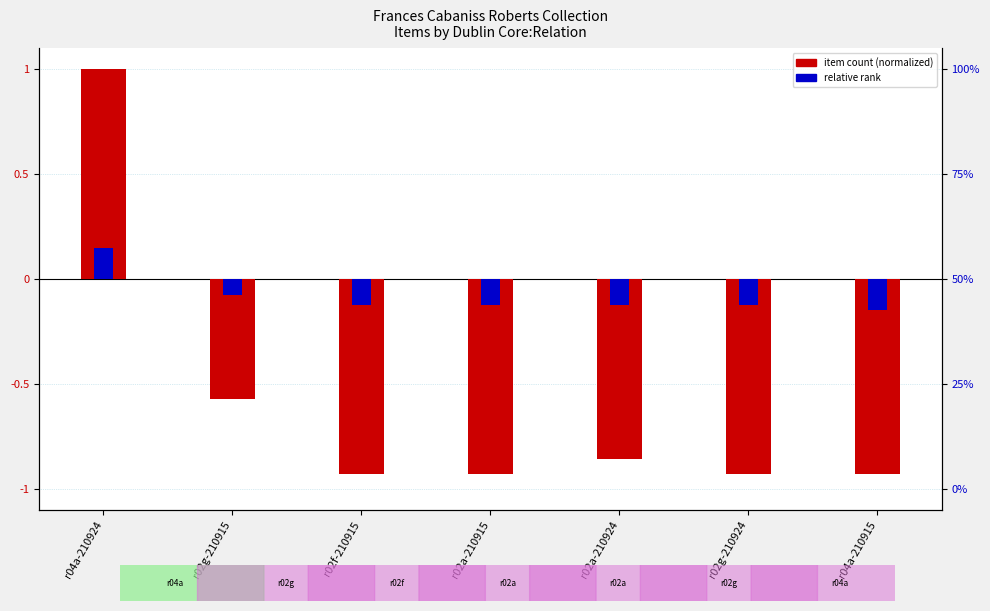

Which series has the largest total across all categories?

relative rank